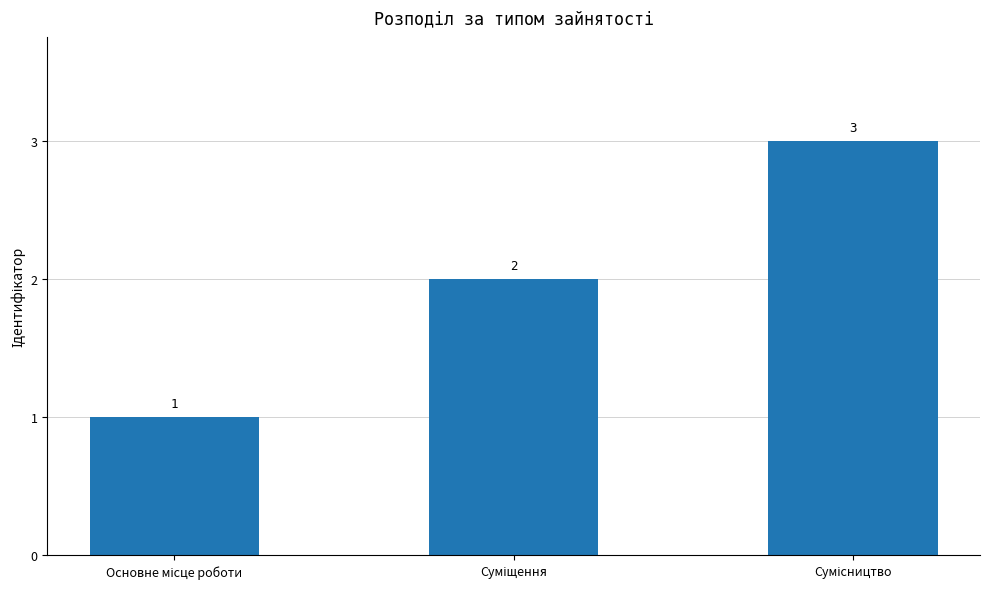

What is the greatest value displayed?

3